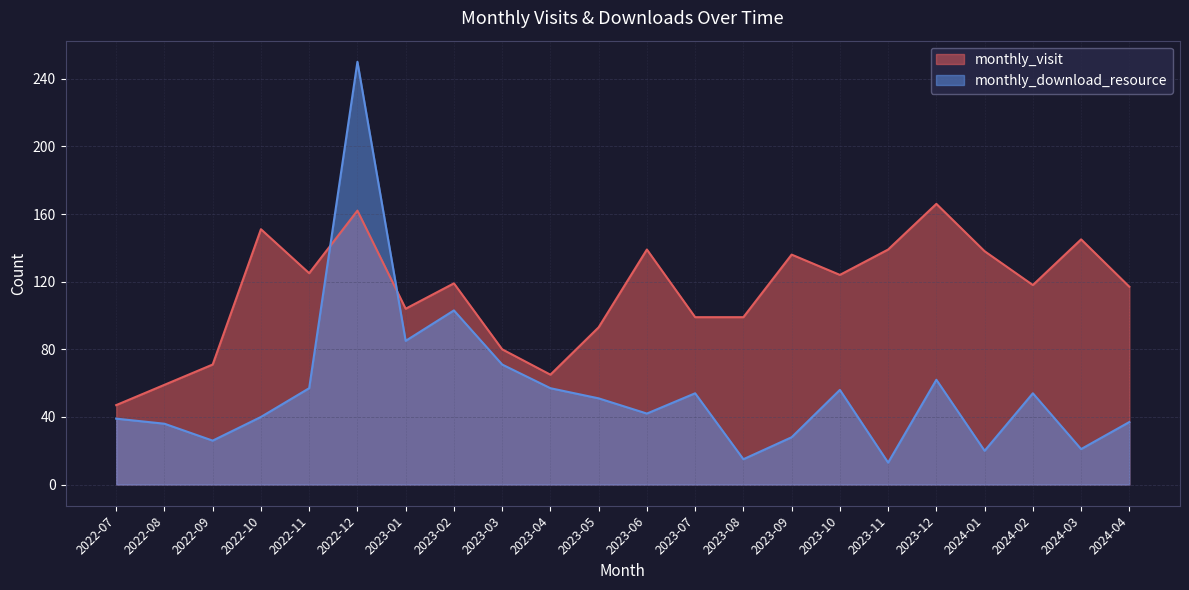

True or false: monthly_visit has more than 2 points higher than both neighbors.

True